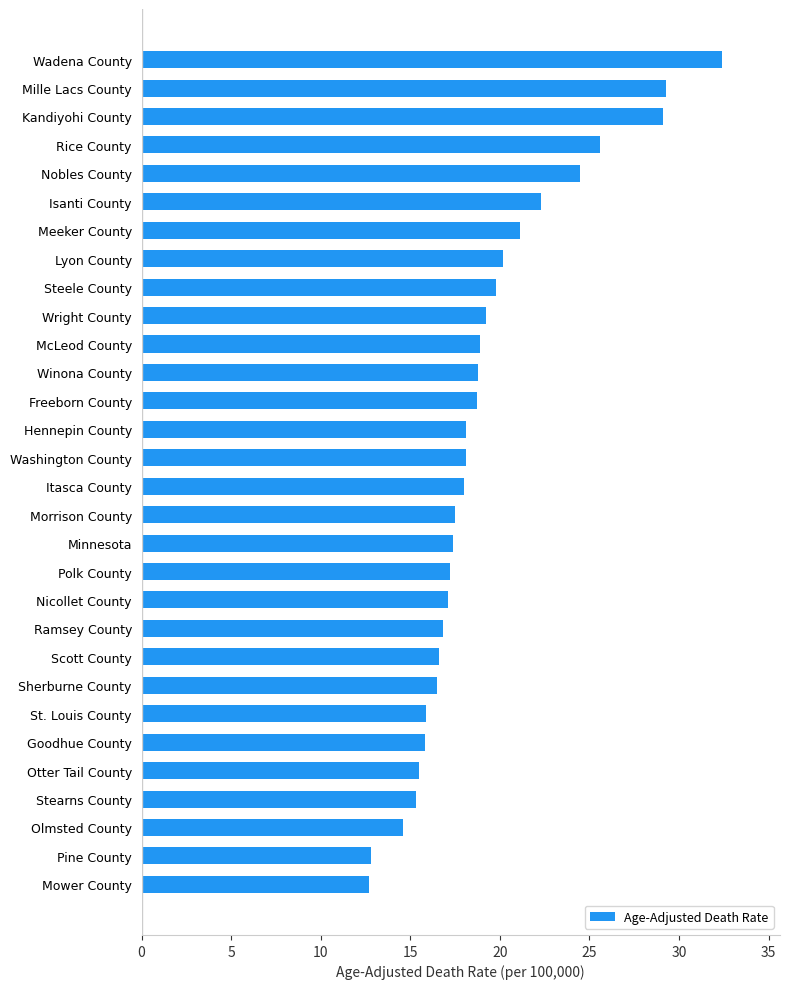

What is the approximate value at Wright County?

19.2